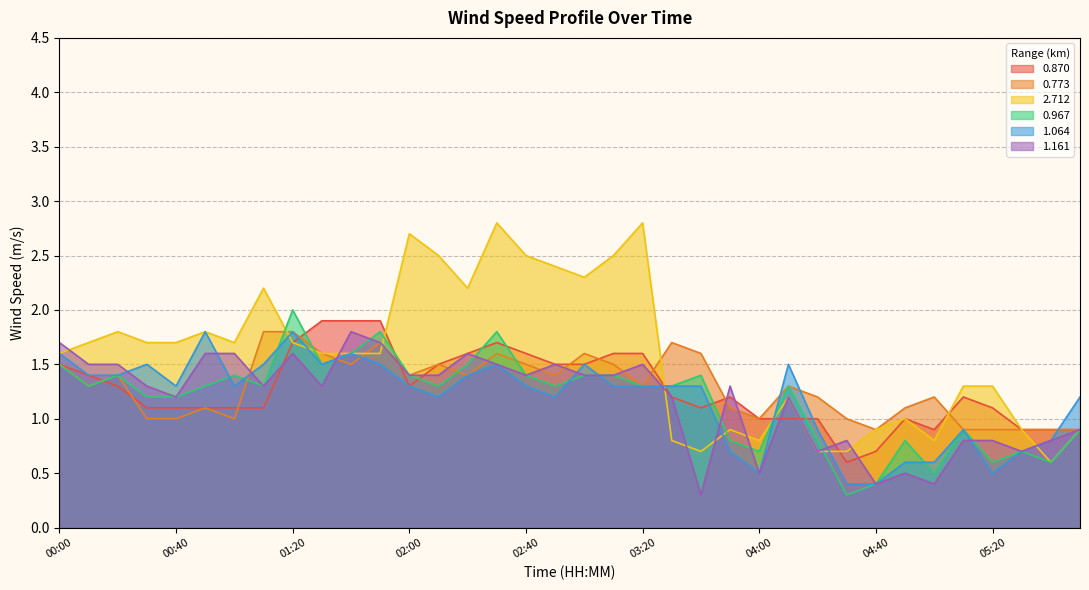

Reading left to right, transcribe all the data shown in this chart.

0.870: 1.5	1.4	1.3	1.1	1.1	1.1	1.1	1.1	1.7	1.9	1.9	1.9	1.3	1.5	1.6	1.7	1.6	1.5	1.5	1.6	1.6	1.2	1.1	1.2	1.0	1.0	1.0	0.6	0.7	1.0	0.9	1.2	1.1	0.9	0.9	0.9
0.773: 1.5	1.3	1.4	1.0	1.0	1.1	1.0	1.8	1.8	1.6	1.5	1.7	1.4	1.5	1.4	1.6	1.5	1.4	1.6	1.5	1.3	1.7	1.6	1.1	1.0	1.3	1.2	1.0	0.9	1.1	1.2	0.9	0.9	0.9	0.9	0.9
2.712: 1.6	1.7	1.8	1.7	1.7	1.8	1.7	2.2	1.7	1.6	1.6	1.6	2.7	2.5	2.2	2.8	2.5	2.4	2.3	2.5	2.8	0.8	0.7	0.9	0.8	1.2	0.7	0.7	0.9	1.0	0.8	1.3	1.3	0.9	0.6	0.9
0.967: 1.5	1.3	1.4	1.2	1.2	1.3	1.4	1.3	2.0	1.5	1.6	1.8	1.4	1.3	1.5	1.8	1.4	1.3	1.4	1.4	1.3	1.3	1.4	0.8	0.7	1.3	0.8	0.3	0.4	0.8	0.5	0.9	0.6	0.7	0.6	0.9
1.064: 1.6	1.4	1.4	1.5	1.3	1.8	1.3	1.5	1.8	1.5	1.6	1.5	1.3	1.2	1.4	1.5	1.3	1.2	1.5	1.3	1.3	1.3	1.3	0.7	0.5	1.5	0.9	0.4	0.4	0.6	0.6	0.9	0.5	0.7	0.8	1.2
1.161: 1.7	1.5	1.5	1.3	1.2	1.6	1.6	1.3	1.6	1.3	1.8	1.7	1.4	1.4	1.6	1.5	1.4	1.5	1.4	1.4	1.5	1.2	0.3	1.3	0.5	1.2	0.7	0.8	0.4	0.5	0.4	0.8	0.8	0.7	0.8	0.9